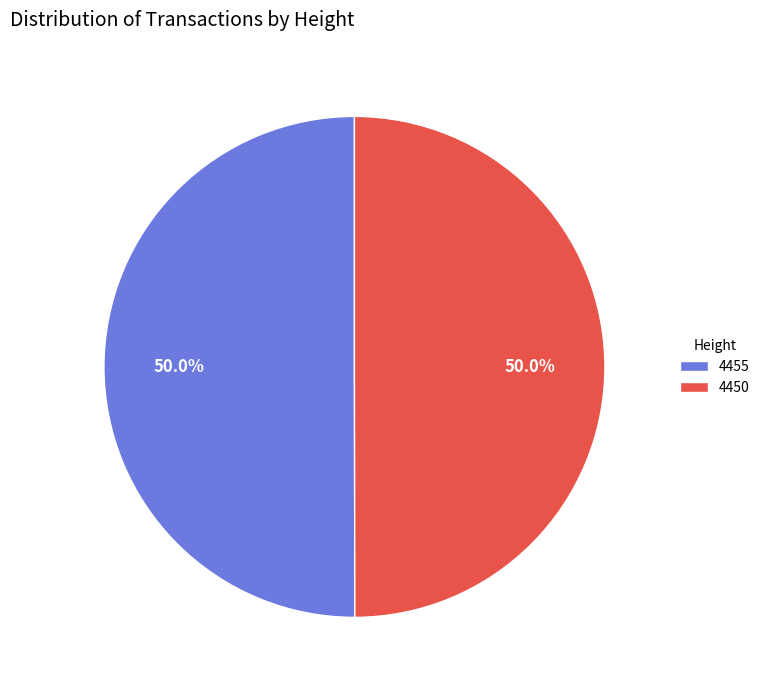

What is the ratio of the value at 4455 to the value at 4450?

1.0